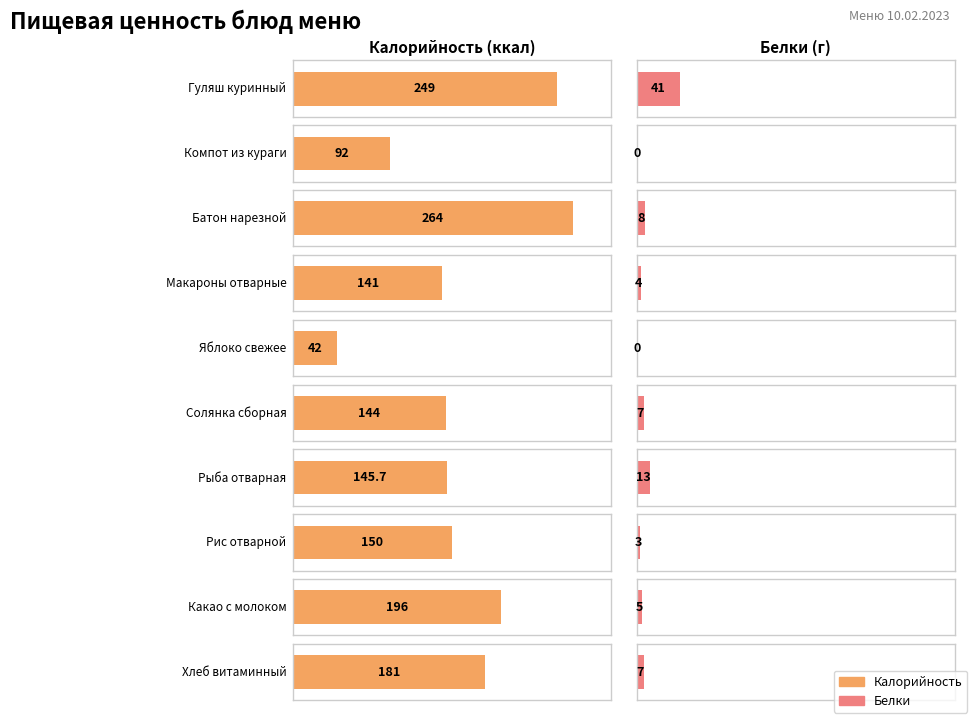

Reading left to right, extract all data points from this chart.

Калорийность: Гуляш куринный=249.0	Компот из кураги=92.0	Батон нарезной=264.0	Макароны отварные=141.0	Яблоко свежее=42.0	Солянка сборная=144.0	Рыба отварная=145.7	Рис отварной=150.0	Какао с молоком=196.0	Хлеб витаминный=181.0
Белки: Гуляш куринный=41.0	Компот из кураги=0.0	Батон нарезной=8.0	Макароны отварные=4.0	Яблоко свежее=0.0	Солянка сборная=7.0	Рыба отварная=13.0	Рис отварной=3.0	Какао с молоком=5.0	Хлеб витаминный=7.0